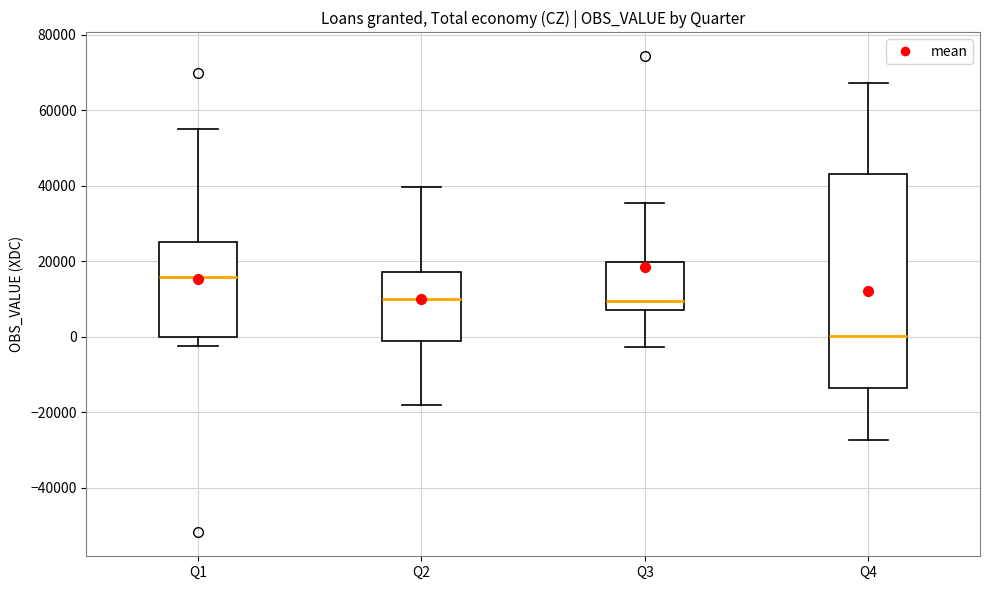

Reading left to right, read every box against the y-axis: the position of its median line, the range the box covers, and the ends of its whiskers. The values are not printed on the chart, so give them approximately, as read against the axis.

Q1: median 16000, box 0 to 24000, whiskers -2000 to 54000
Q2: median 10000, box -2000 to 18000, whiskers -18000 to 40000
Q3: median 10000, box 8000 to 20000, whiskers -2000 to 36000
Q4: median 0, box -14000 to 44000, whiskers -28000 to 68000